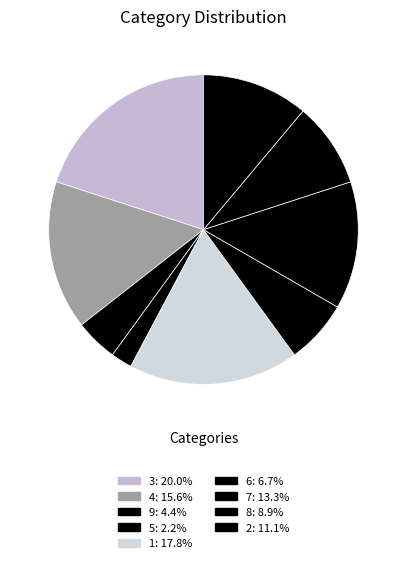

Count the number of slices in the pie.

9